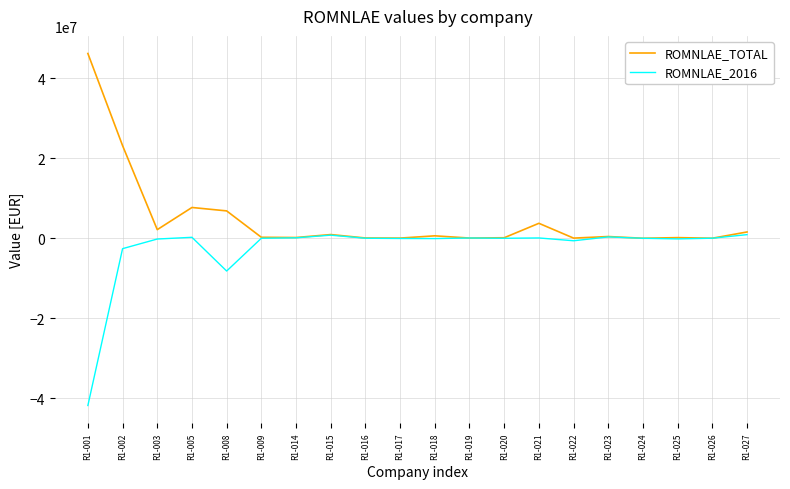

What is the lowest value of the ROMNLAE_2016 series?

-41752074.1